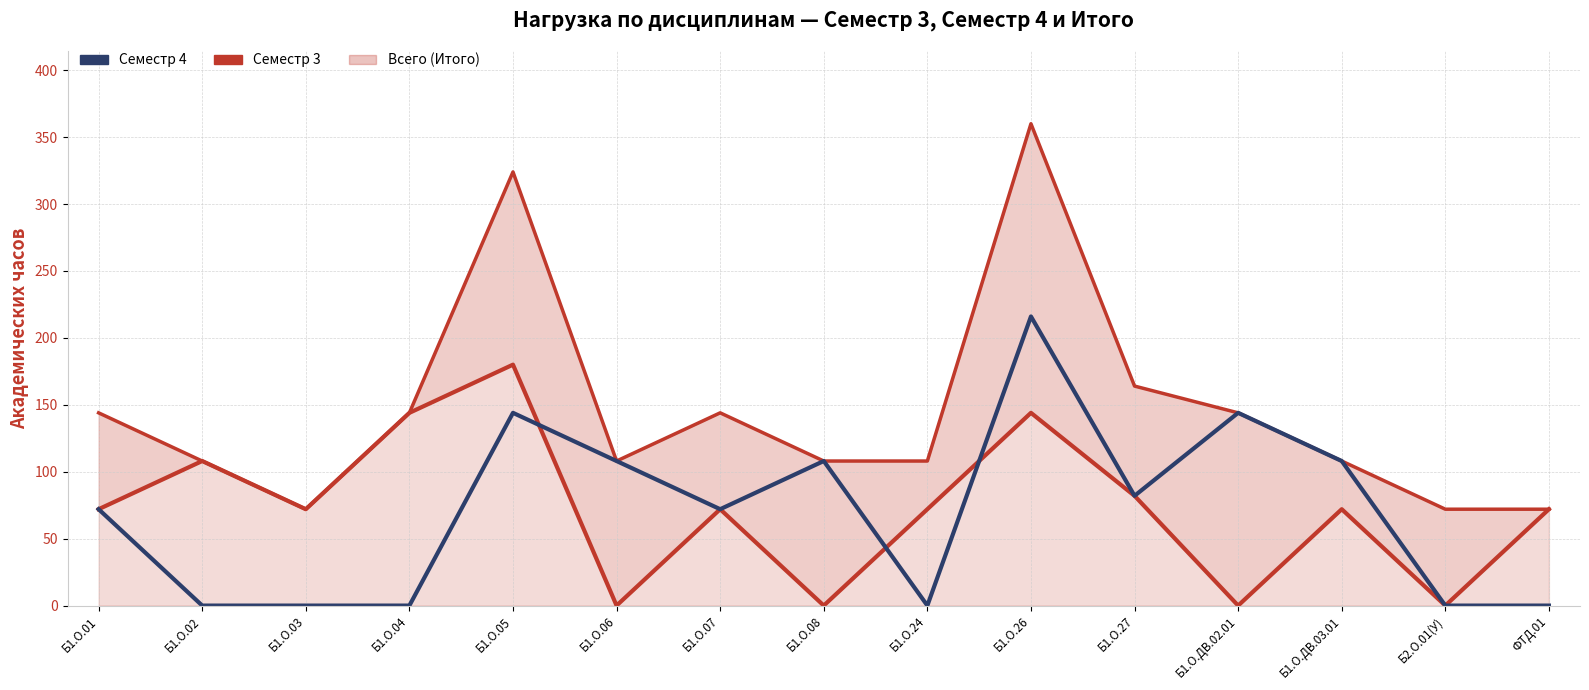

At which label does Семестр 4 first exceed 72?

Б1.О.05